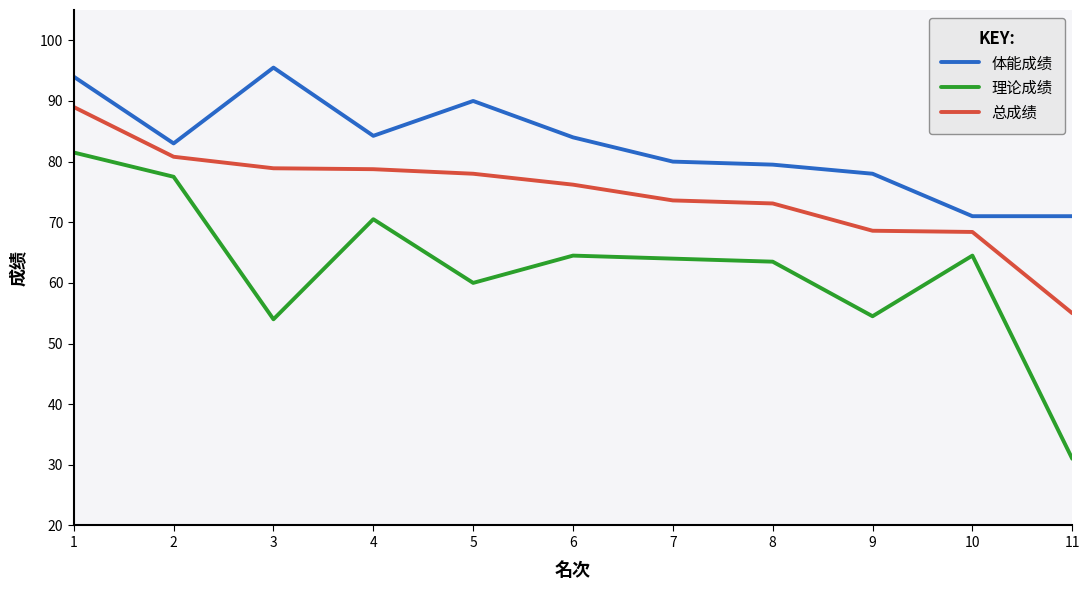

Which series has the largest total across all categories?

体能成绩